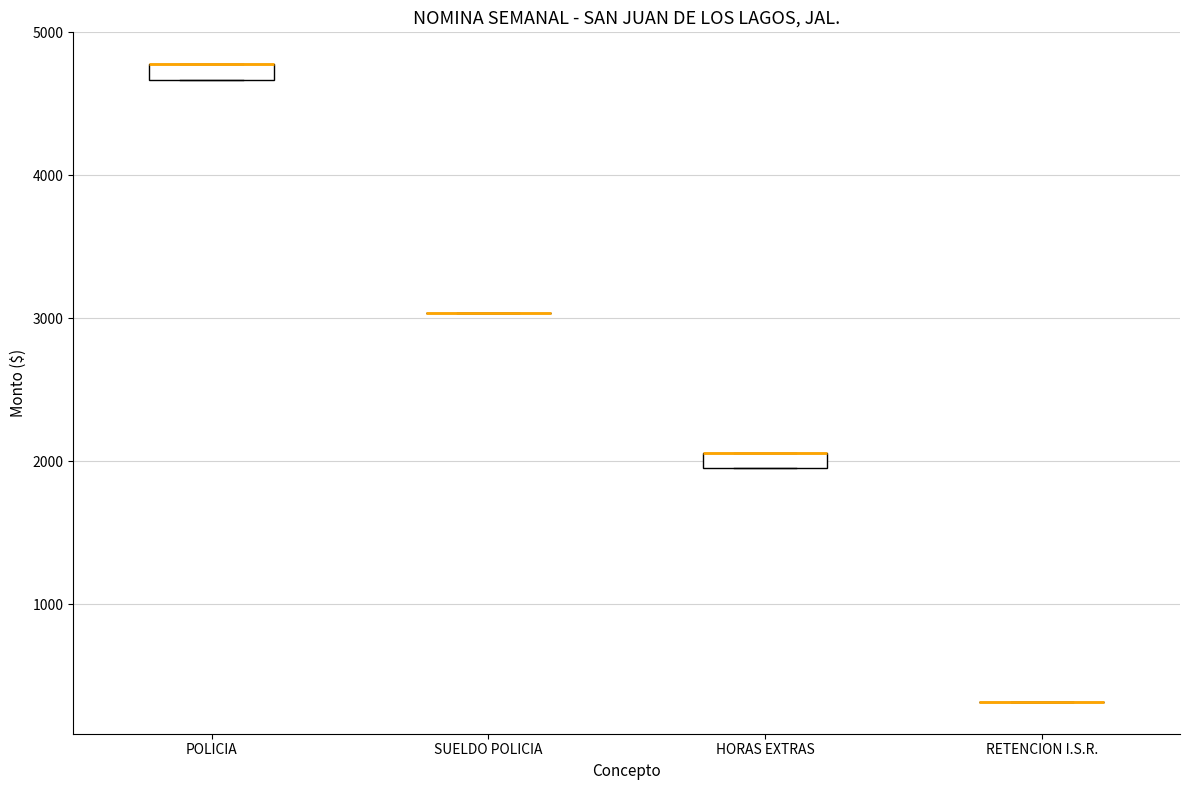

Where is the lower edge of the box for HORAS EXTRAS on the y-axis? The values are not printed on the chart, so give them approximately, as read against the axis.

2000